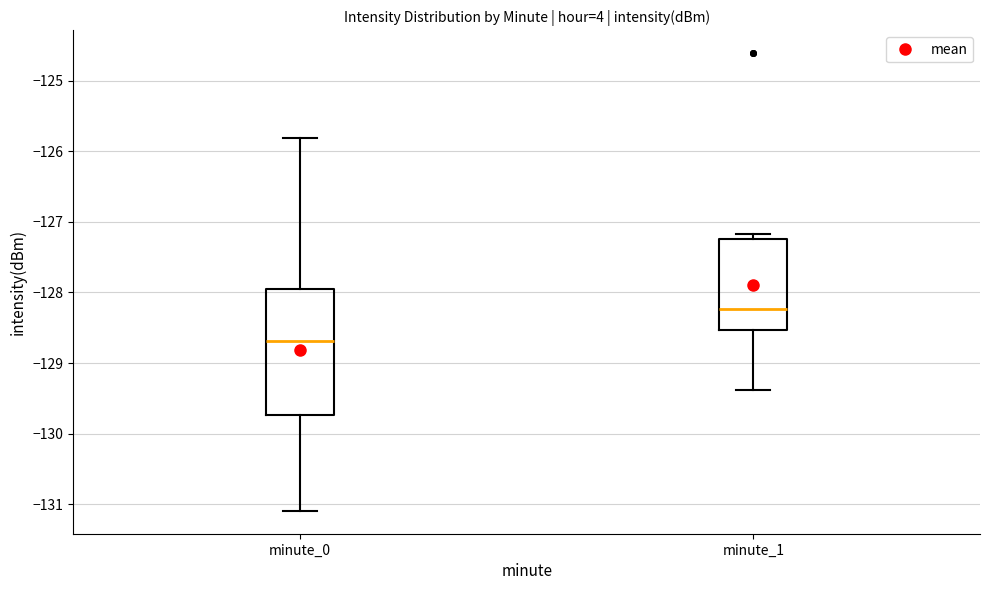

Comparing the boxes themselves (not the whiskers), which one is the tallest?

minute_0